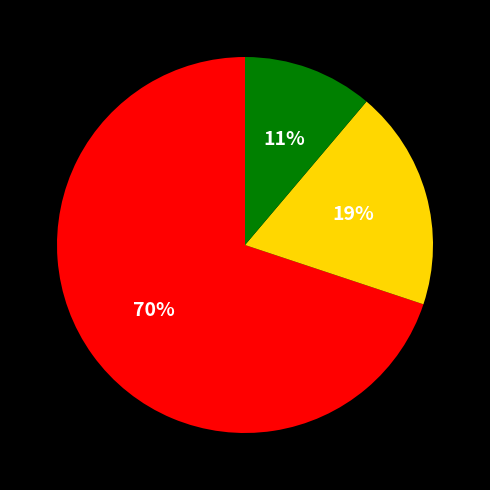

To the nearest percent, what is the average slice percentage?

33%